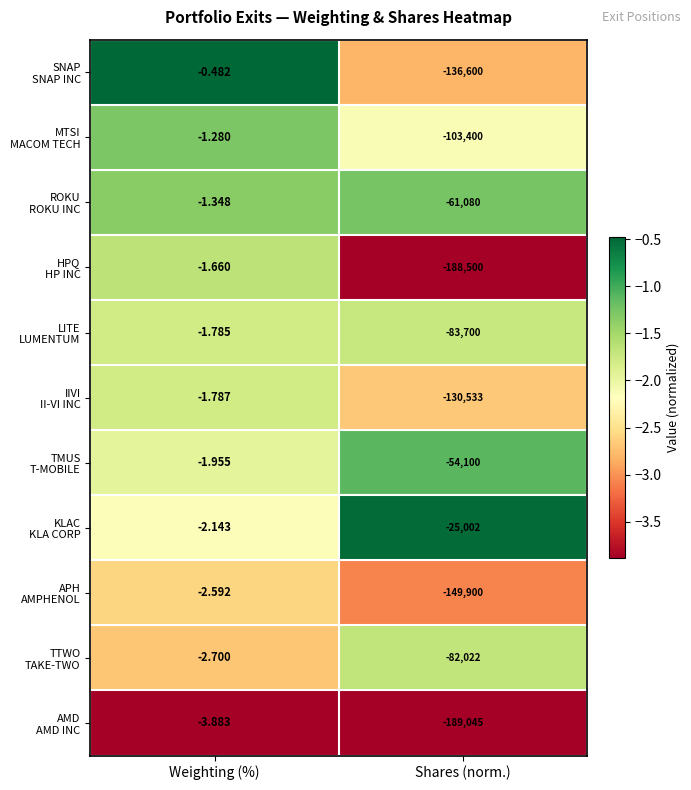

At which category is the sum across all series the highest?

Weighting (%)